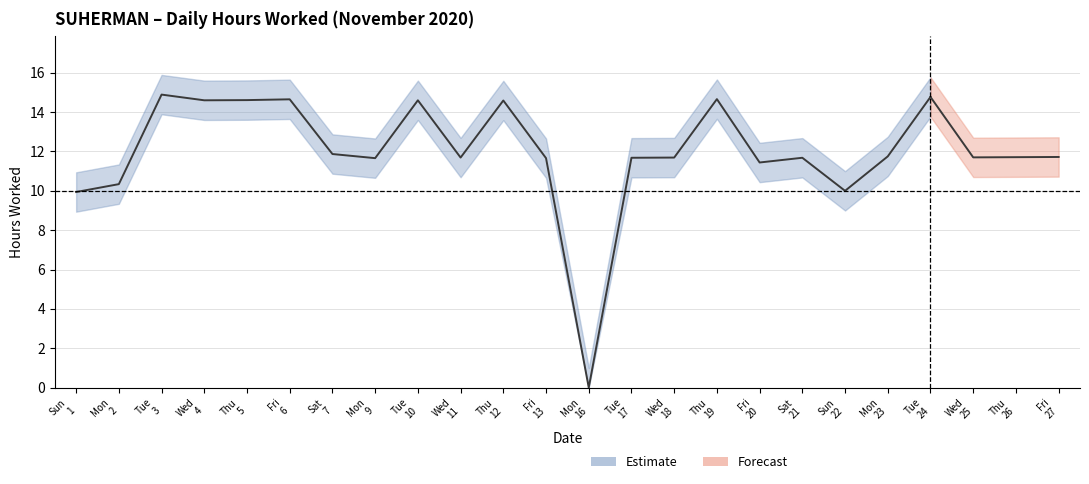

Reading left to right, what are all the values shown in this chart?

Sun
1=9.9	Mon
2=10.3	Tue
3=14.9	Wed
4=14.6	Thu
5=14.6	Fri
6=14.7	Sat
7=11.9	Mon
9=11.7	Tue
10=14.6	Wed
11=11.7	Thu
12=14.6	Fri
13=11.7	Mon
16=0.0	Tue
17=11.7	Wed
18=11.7	Thu
19=14.7	Fri
20=11.4	Sat
21=11.7	Sun
22=10.0	Mon
23=11.8	Tue
24=14.8